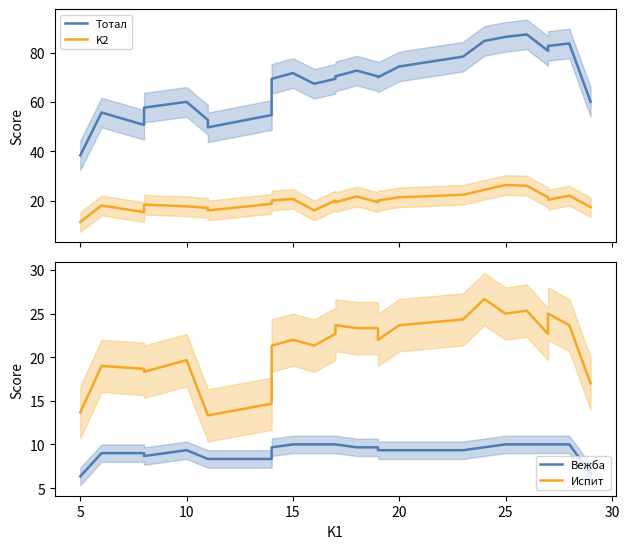

Rank the series at 10 from lowest to highest value.

Вeжба, K2, Испит, Тотал